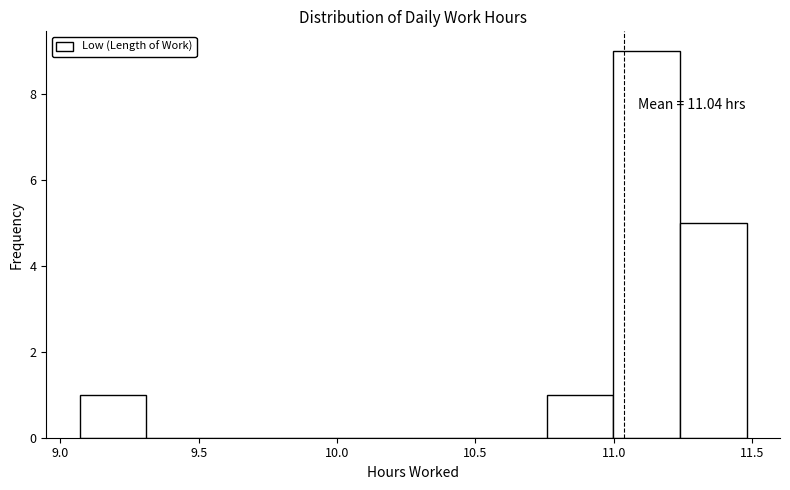

Which range on the x-axis has the tallest bar?

11.00 to 11.25